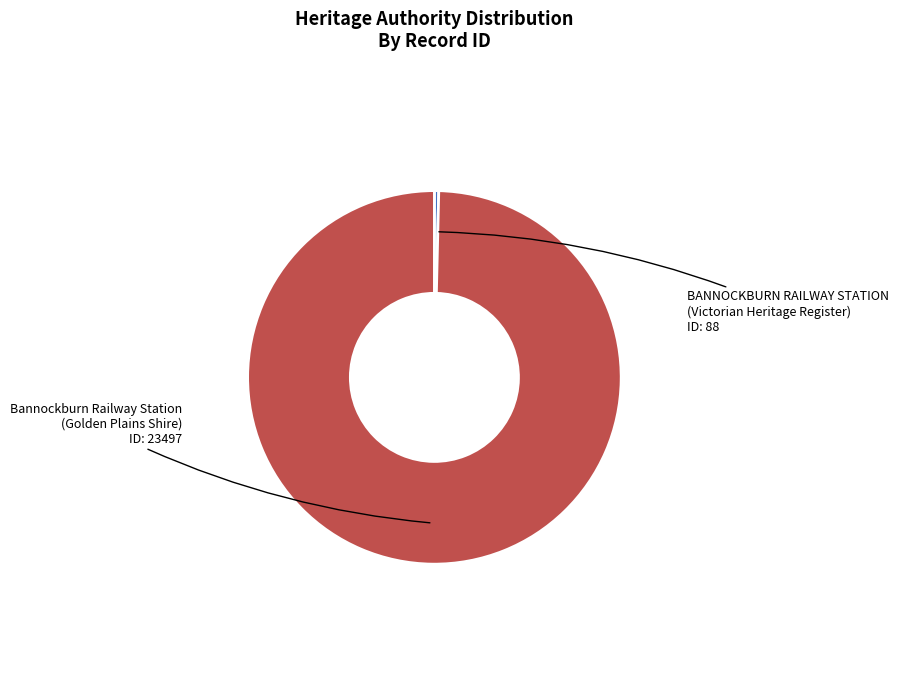

Which category accounts for the majority?

Bannockburn Railway Station